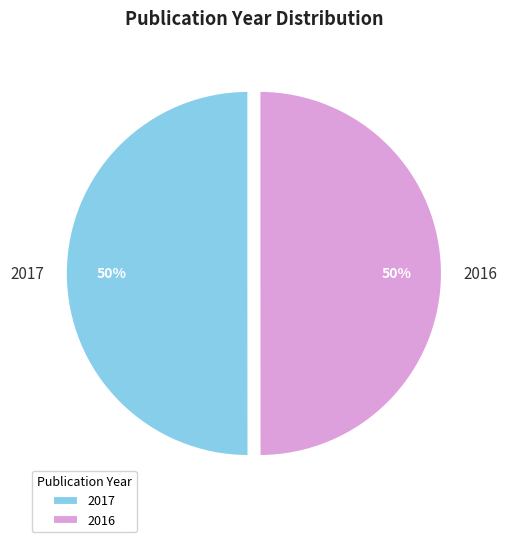

To the nearest percent, what percentage of the pie is 2016?

50%